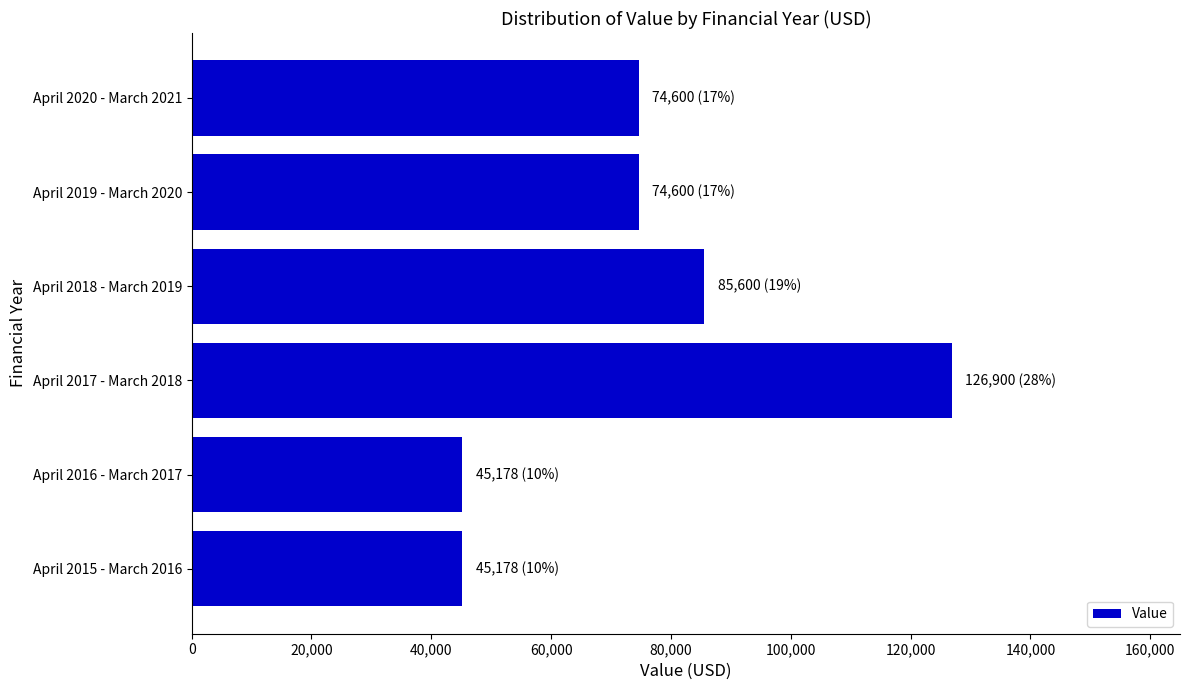

What is the minimum value shown in the chart?

45178